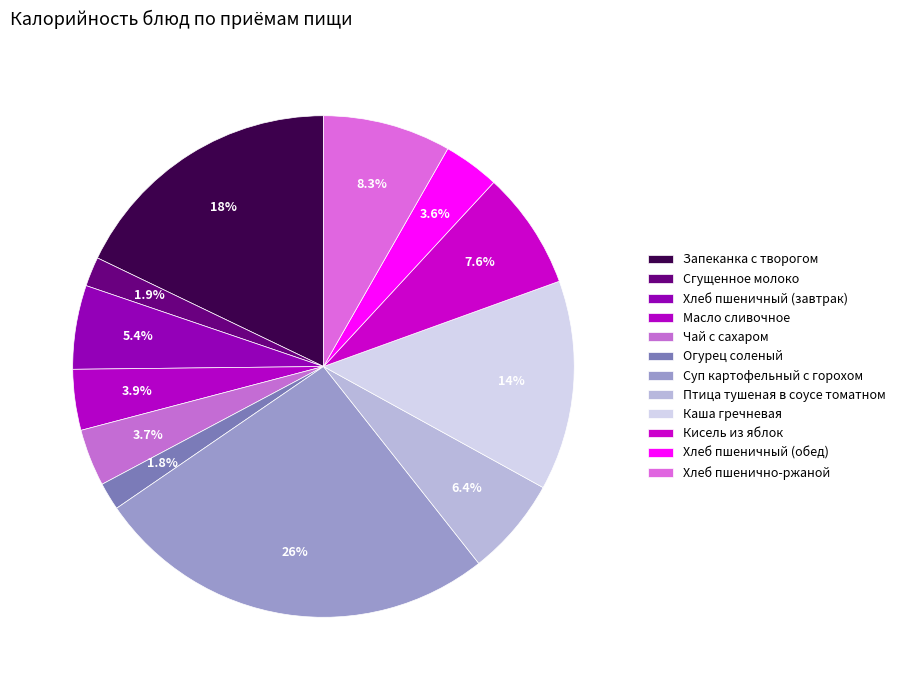

How many slices are in this pie chart?

12